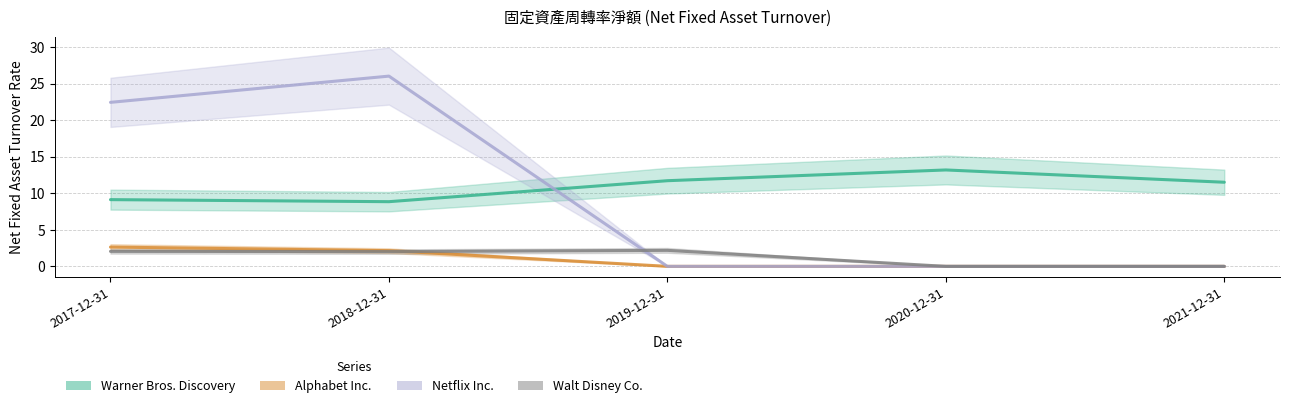

Where is the first local maximum for Netflix Inc.?

2018-12-31